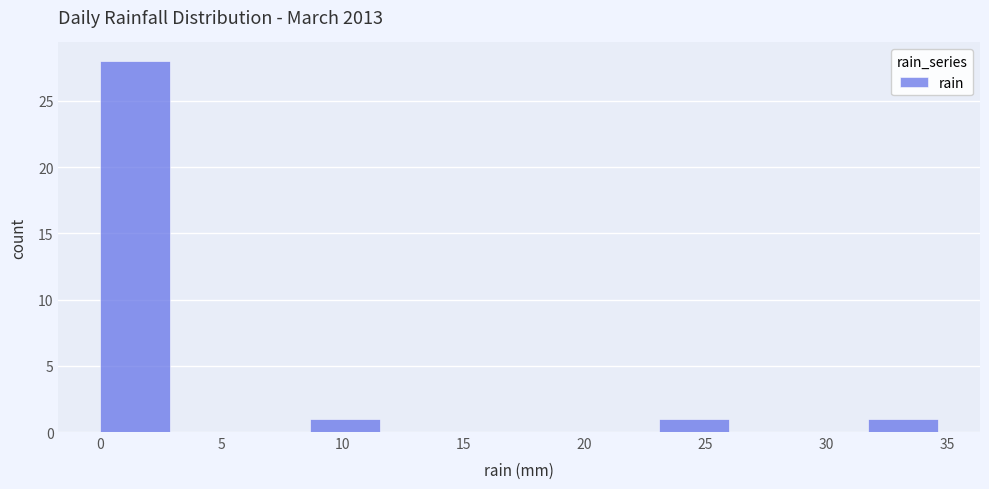

Reading left to right, list every bar in this chart as the range it spans on the x-axis followed by its height. Neither the bar edges nor the heights are printed on the chart, so give them approximately, as read against the axes.

0.0 to 3.0: 28
3.0 to 6.0: 0
6.0 to 8.5: 0
8.5 to 11.5: 1
11.5 to 14.5: 0
14.5 to 17.5: 0
17.5 to 20.0: 0
20.0 to 23.0: 0
23.0 to 26.0: 1
26.0 to 29.0: 0
29.0 to 31.5: 0
31.5 to 34.5: 1